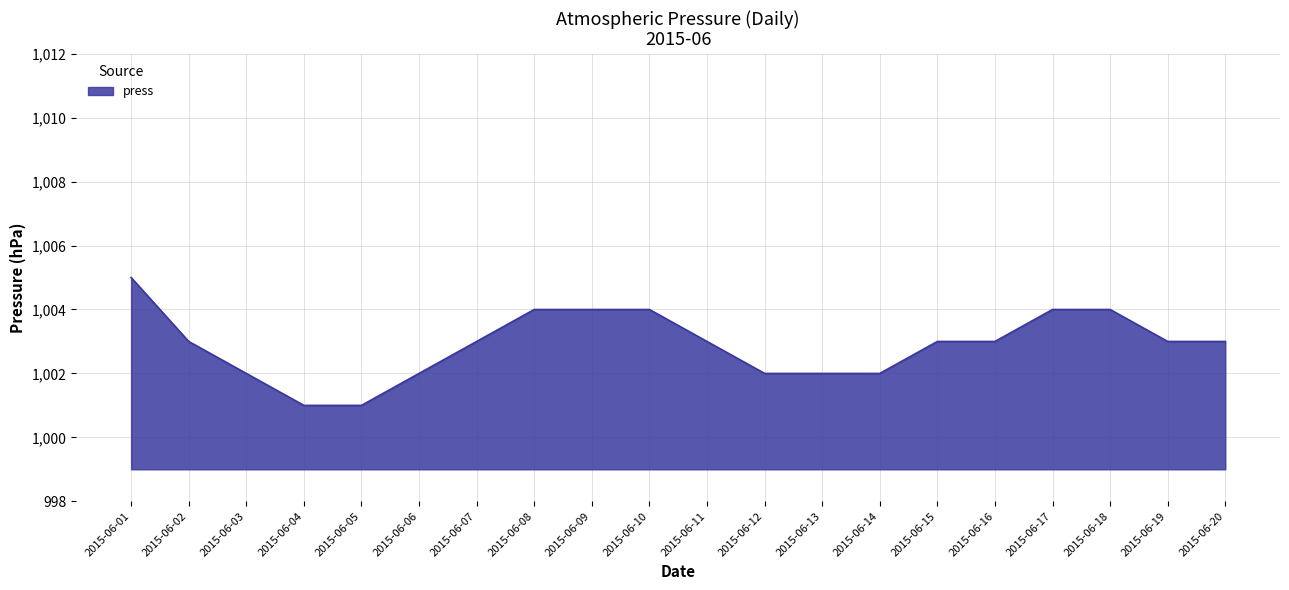

The value at 2015-06-20 is 1003. True or false?

True